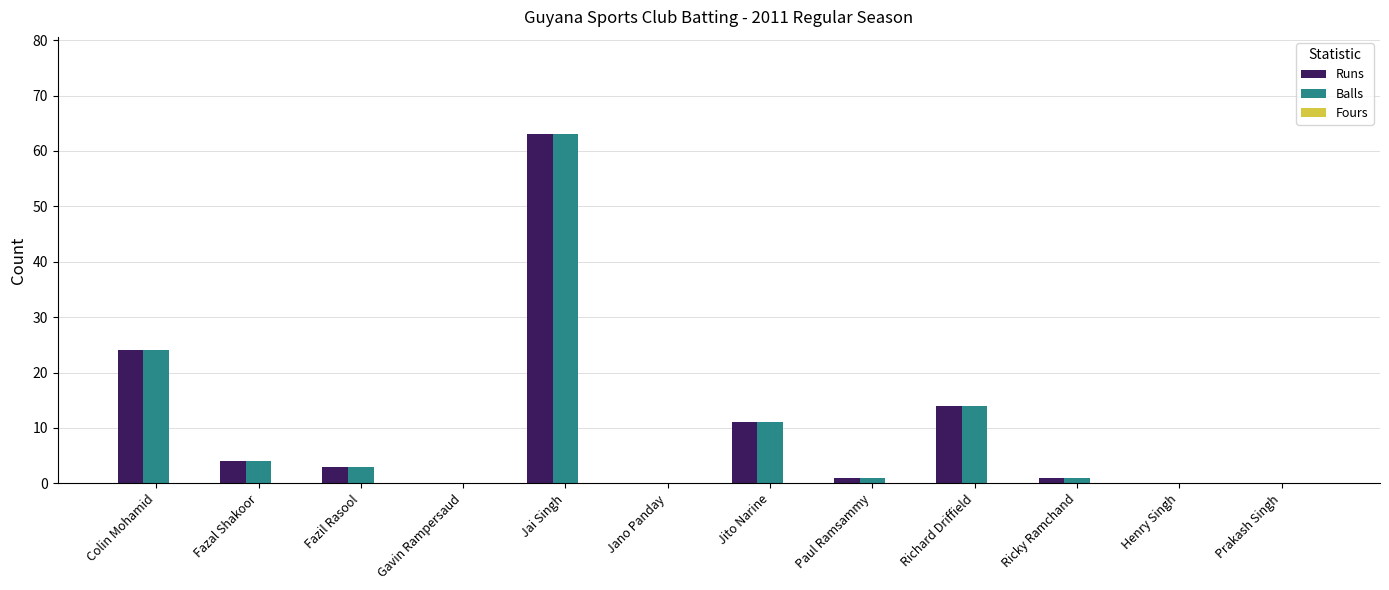

What is the sum of the Runs values at Richard Driffield and Fazil Rasool?

17